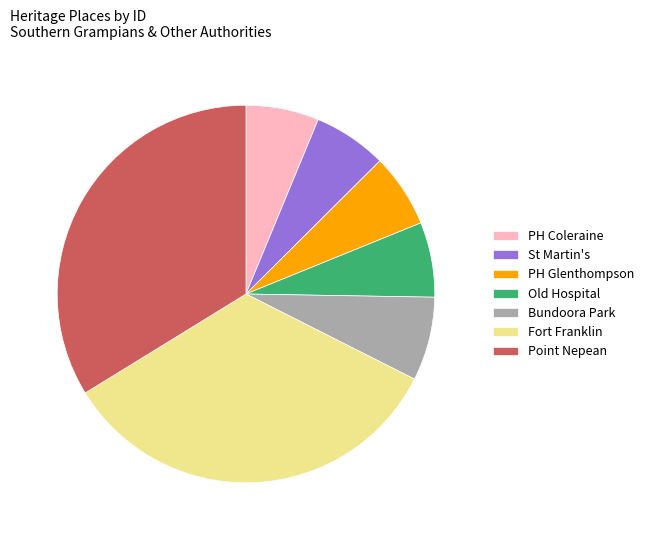

Is it true that Old Hospital is 12% of the pie?

False